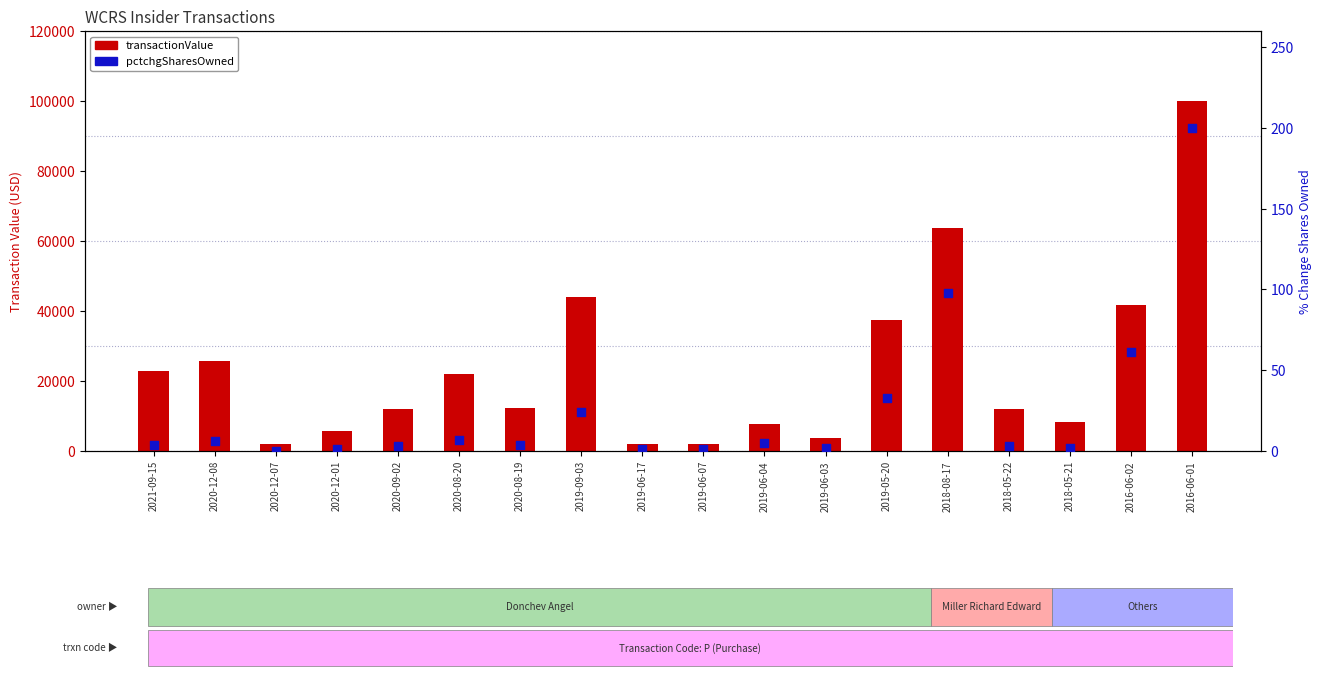

Which series has the largest Y range (max minus min)?

transactionValue